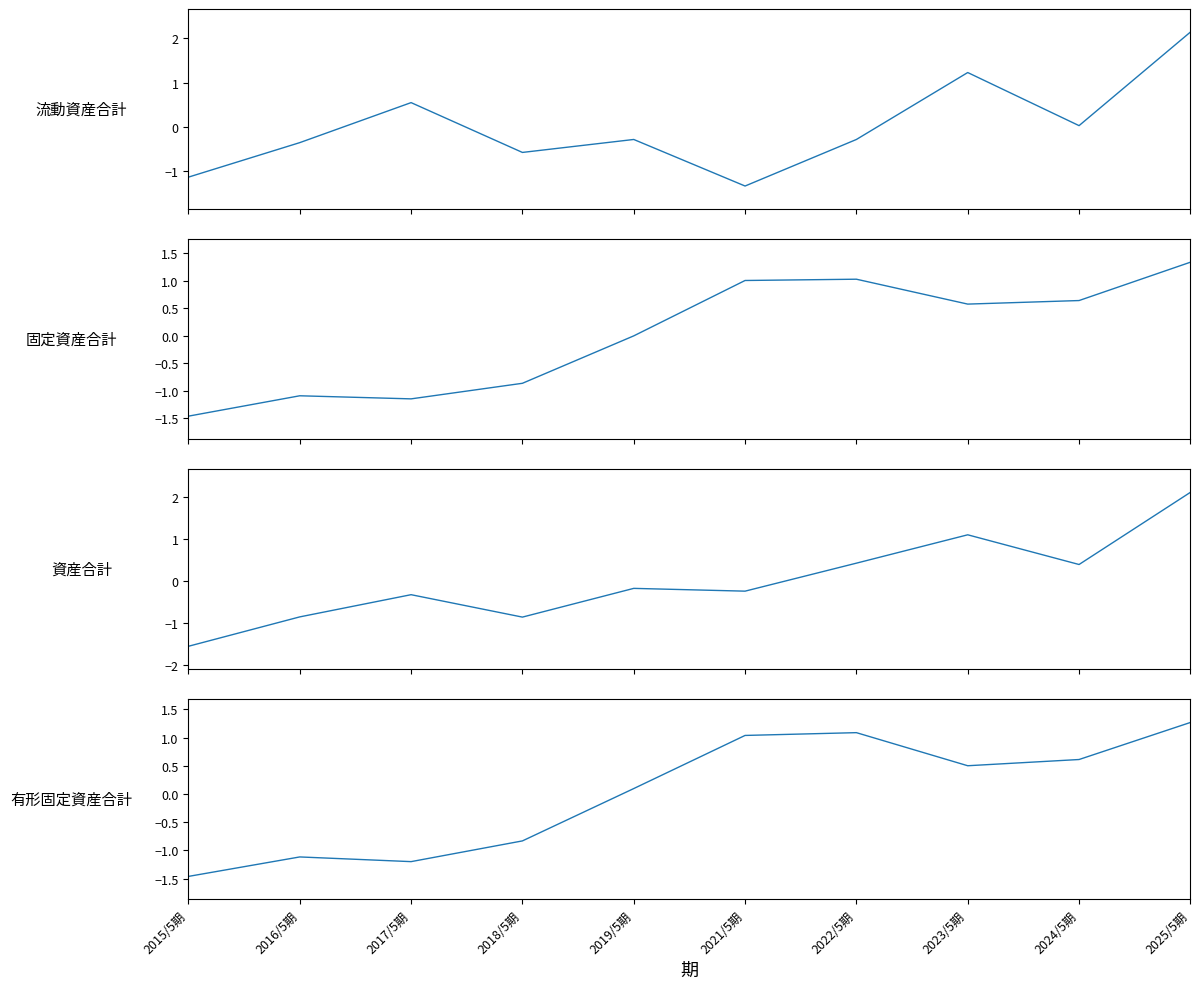

Between 2015/5期 and 2025/5期, which is larger?

2025/5期